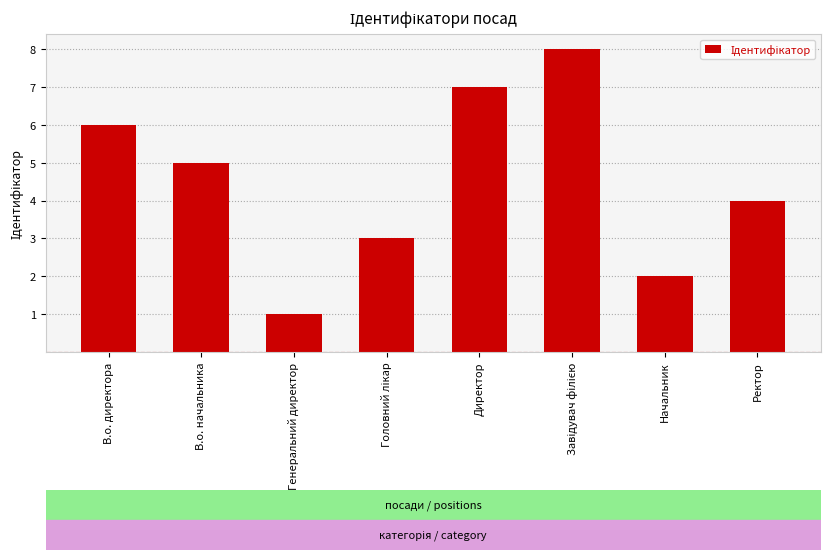

How many bars are there in total?

8